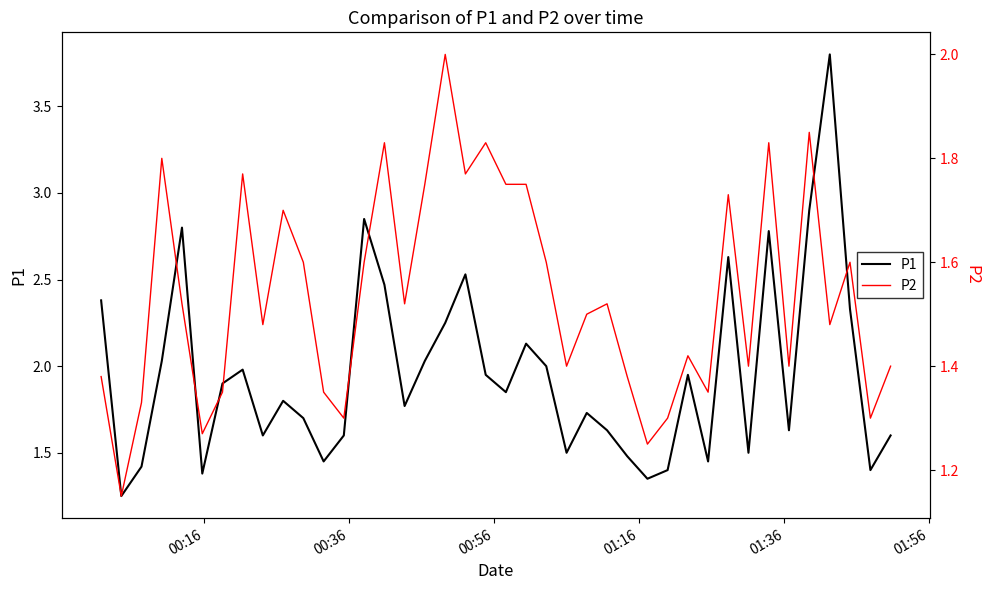

List the series in order of their overall mean, highest first.

P1, P2